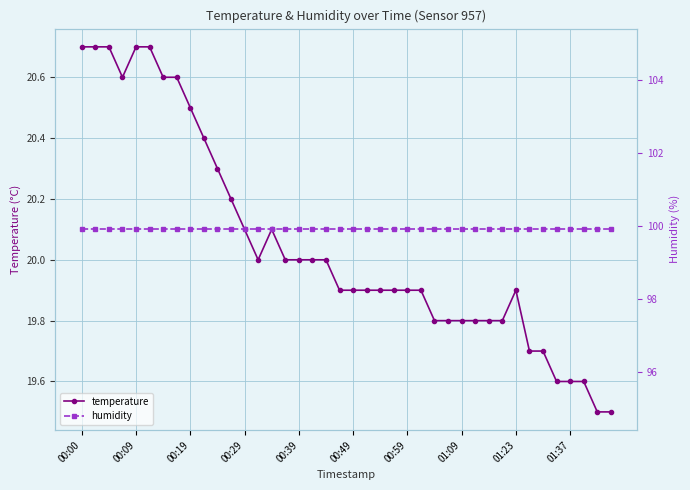

At how many categories does at least one series exceed 30?

40